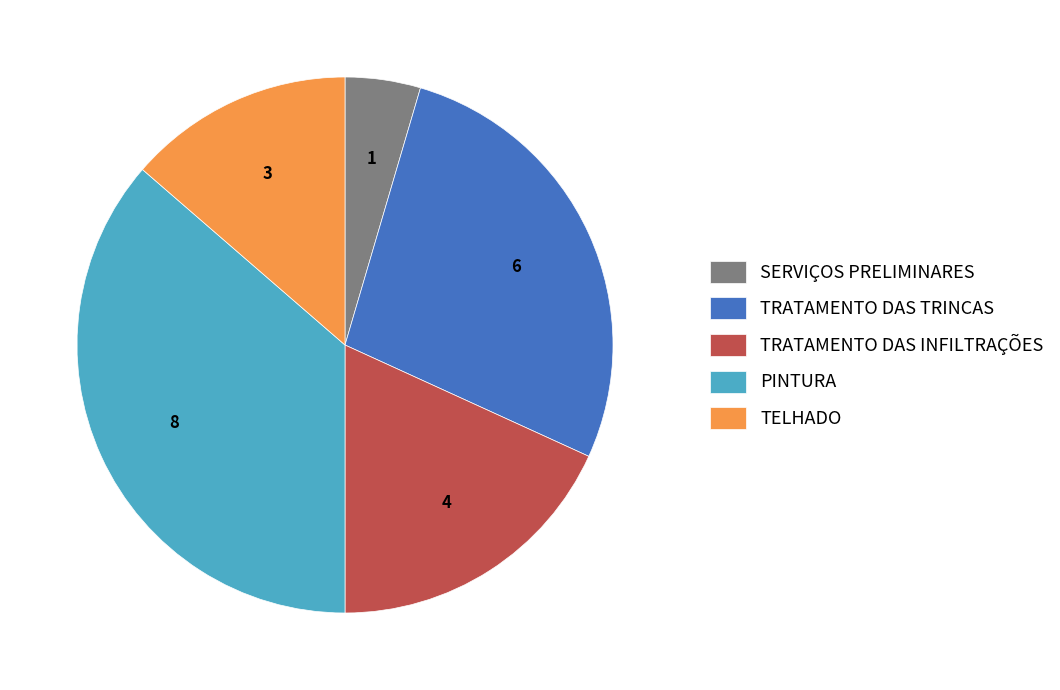

Is the sum of TRATAMENTO DAS TRINCAS and SERVIÇOS PRELIMINARES greater than half?

No